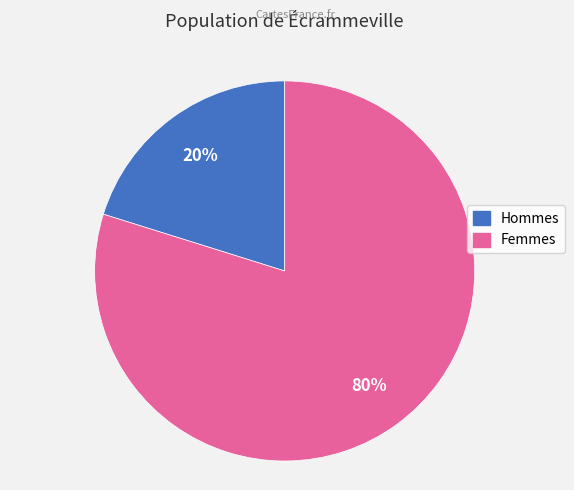

How many segments does this pie chart have?

2